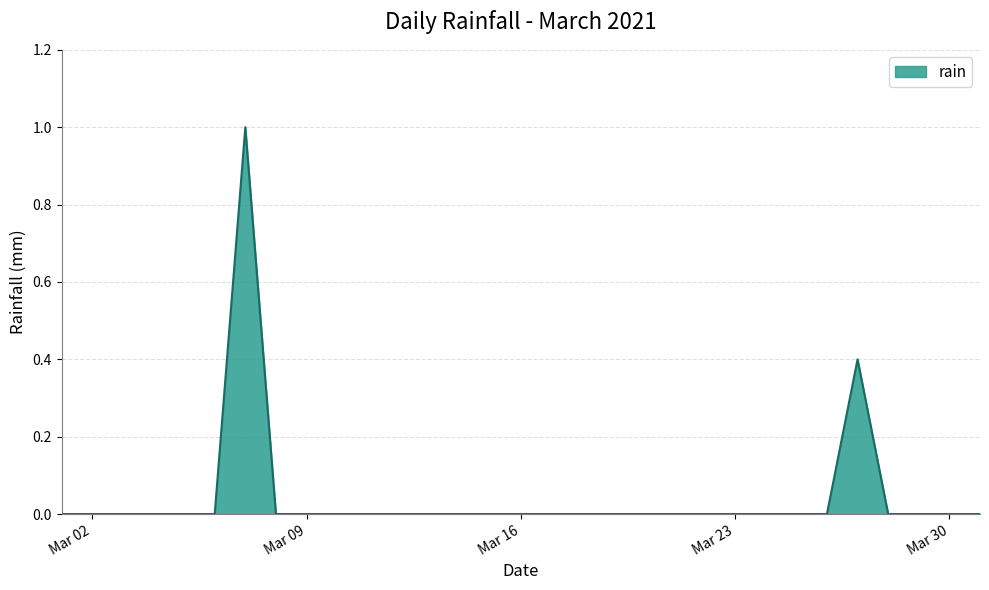

What is the maximum value shown in the chart?

1.0